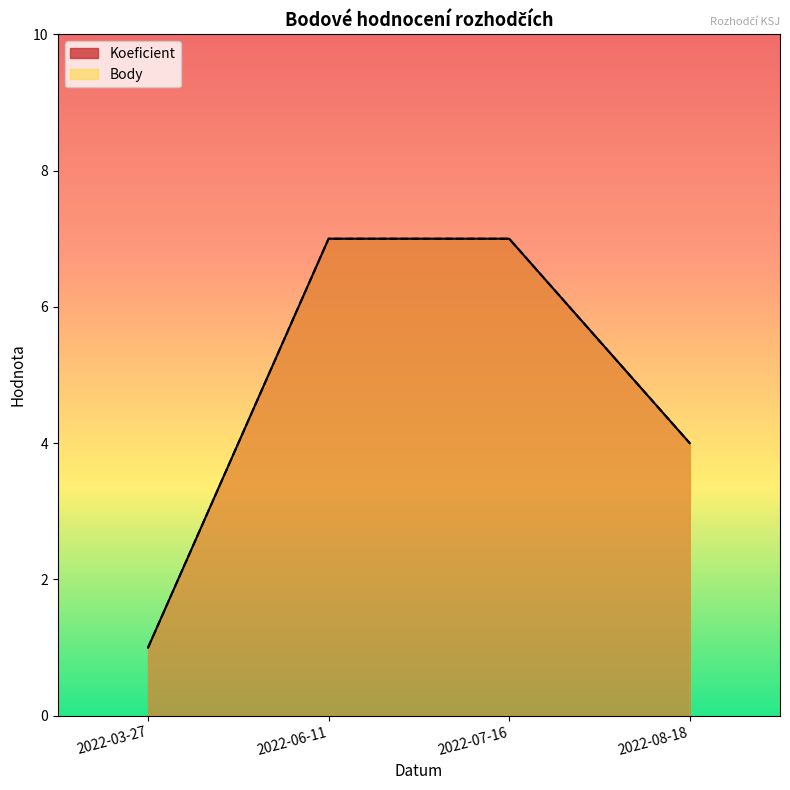

True or false: Koeficient has a value of 7 at 2022-06-11.

True